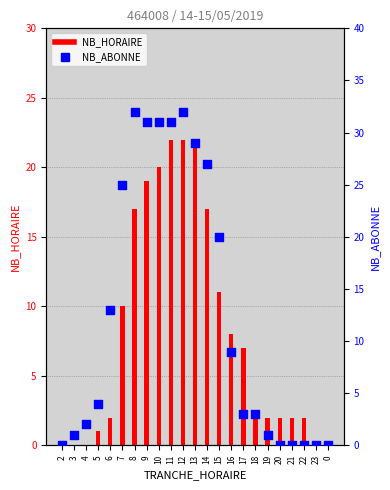

What are all the series names shown in the legend?

NB_HORAIRE, NB_ABONNE